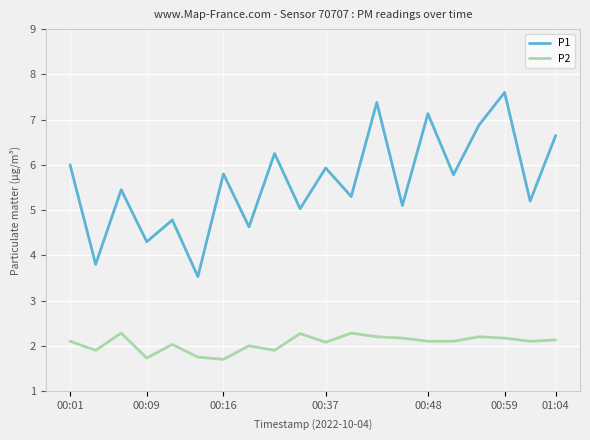

What is the lowest value of the P2 series?

1.7